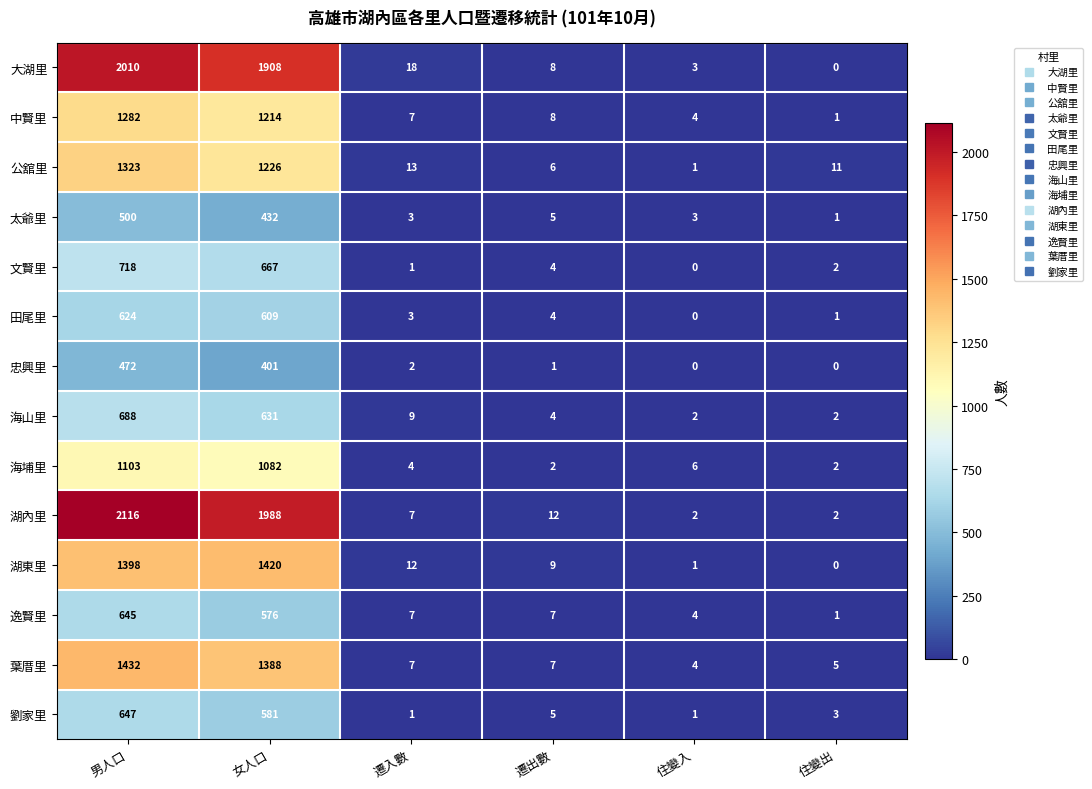

The value of 公舘里 at 住變入 is 2. True or false?

False